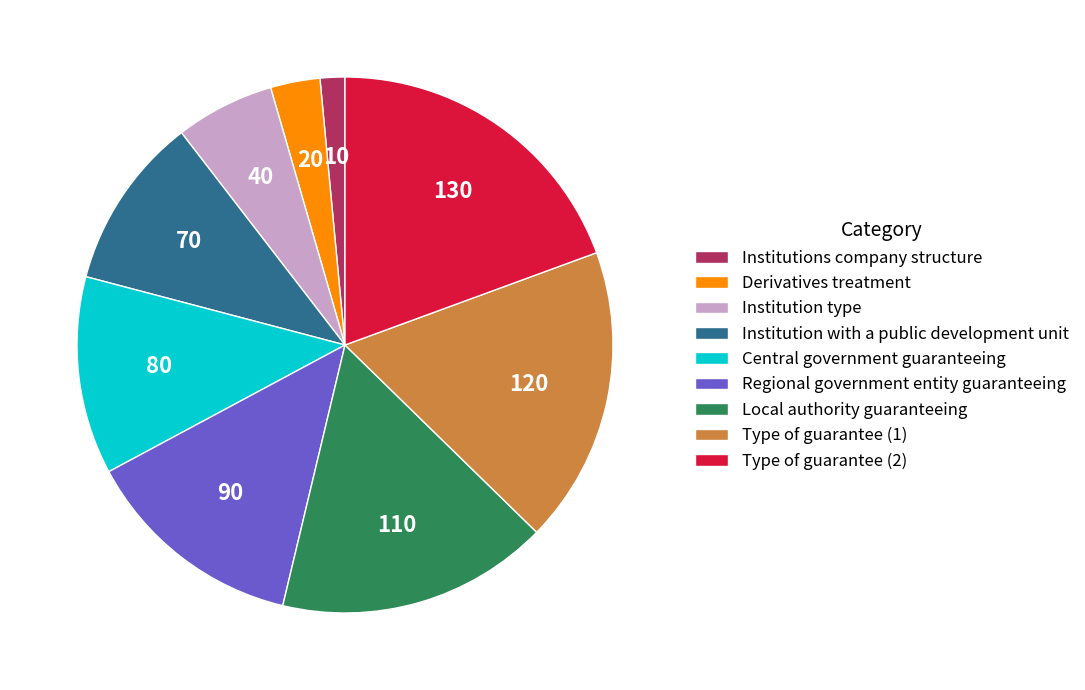

True or false: Regional government entity guaranteeing accounts for 13% of the total.

True